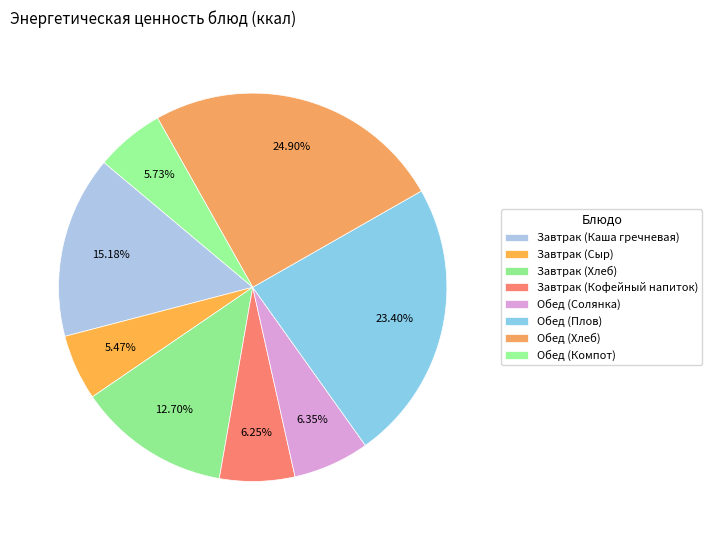

Which category has the smallest portion of the pie?

Завтрак (Сыр)